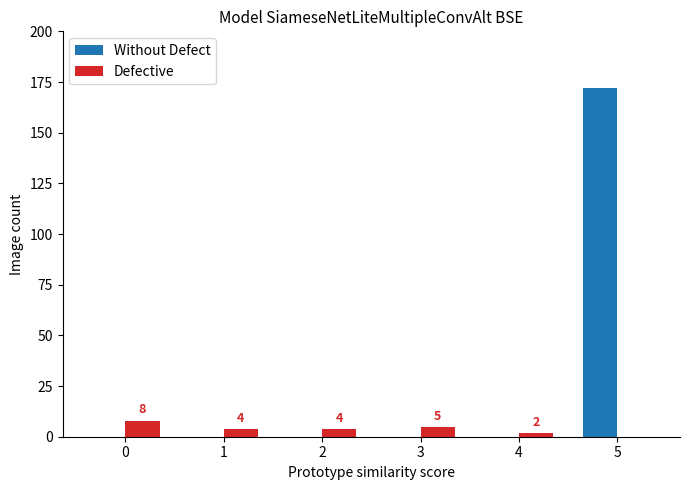

Are the bars grouped side by side (vs. stacked)?

Yes